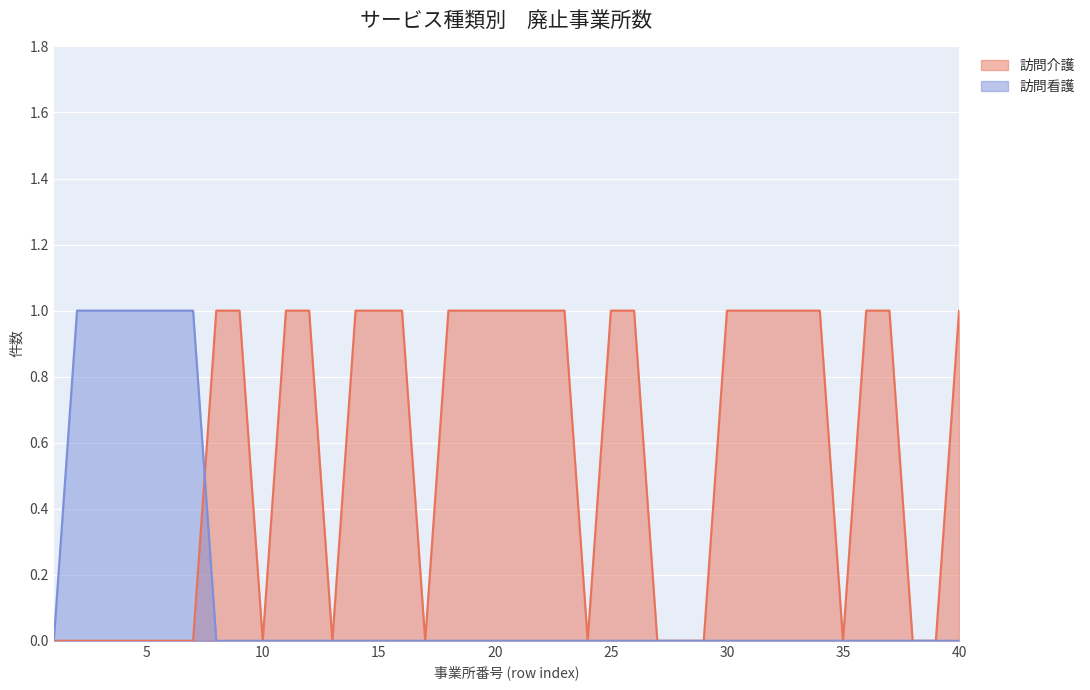

Which series has the largest total across all categories?

訪問介護